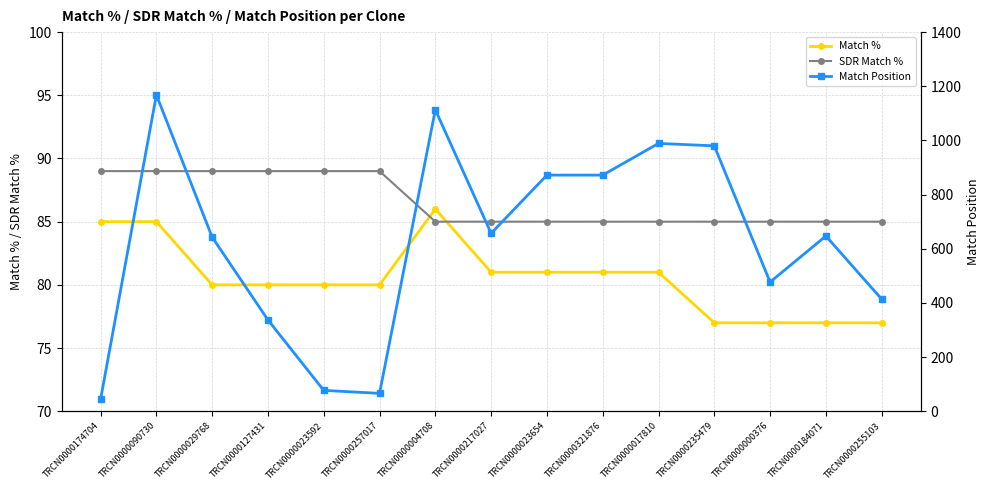

True or false: SDR Match % and Match % intersect in this chart.

True